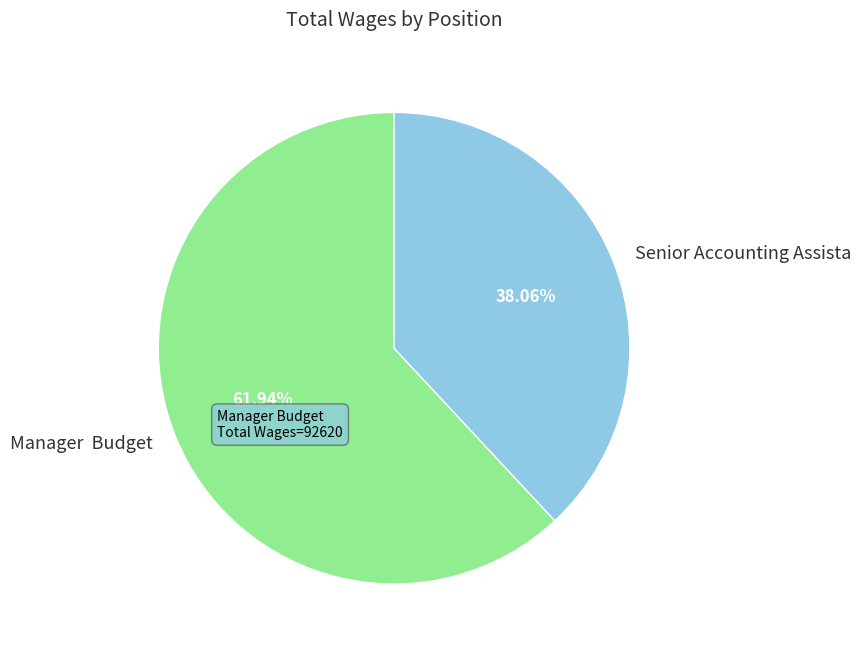

Do Manager Budget and Senior Accounting Assista together represent more than half of the pie?

Yes